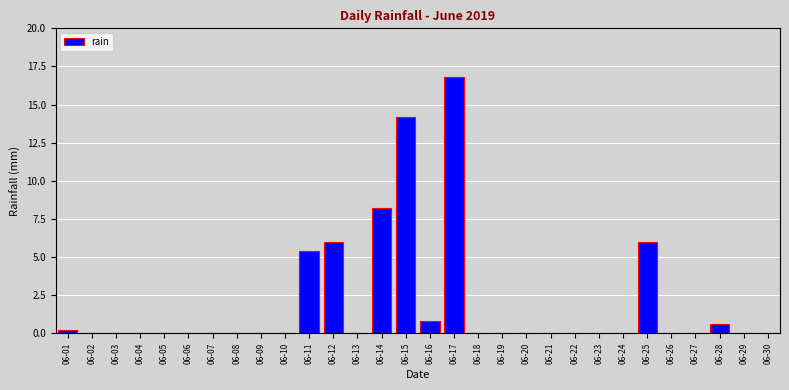

Reading left to right, what are all the values shown in this chart?

06-01=0.2	06-02=0.0	06-03=0.0	06-04=0.0	06-05=0.0	06-06=0.0	06-07=0.0	06-08=0.0	06-09=0.0	06-10=0.0	06-11=5.4	06-12=6.0	06-13=0.0	06-14=8.2	06-15=14.2	06-16=0.8	06-17=16.8	06-18=0.0	06-19=0.0	06-20=0.0	06-21=0.0	06-22=0.0	06-23=0.0	06-24=0.0	06-25=6.0	06-26=0.0	06-27=0.0	06-28=0.6	06-29=0.0	06-30=0.0